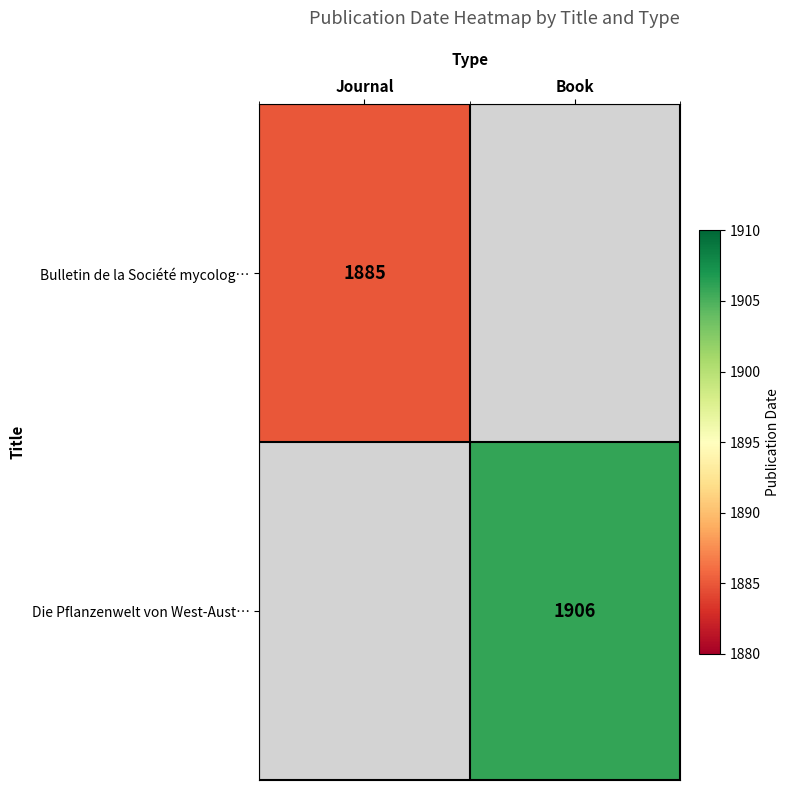

How many categories are shown in the chart?

2